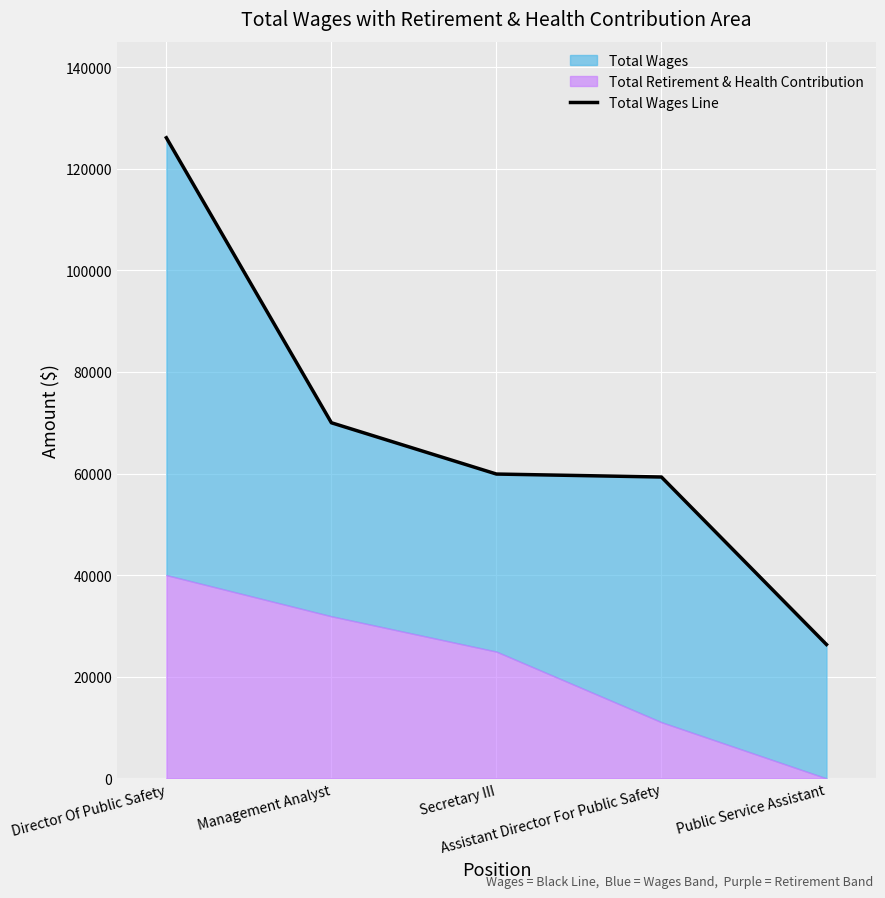

Rank the categories by value from lowest to highest.

Public Service Assistant, Assistant Director For Public Safety, Secretary III, Management Analyst, Director Of Public Safety